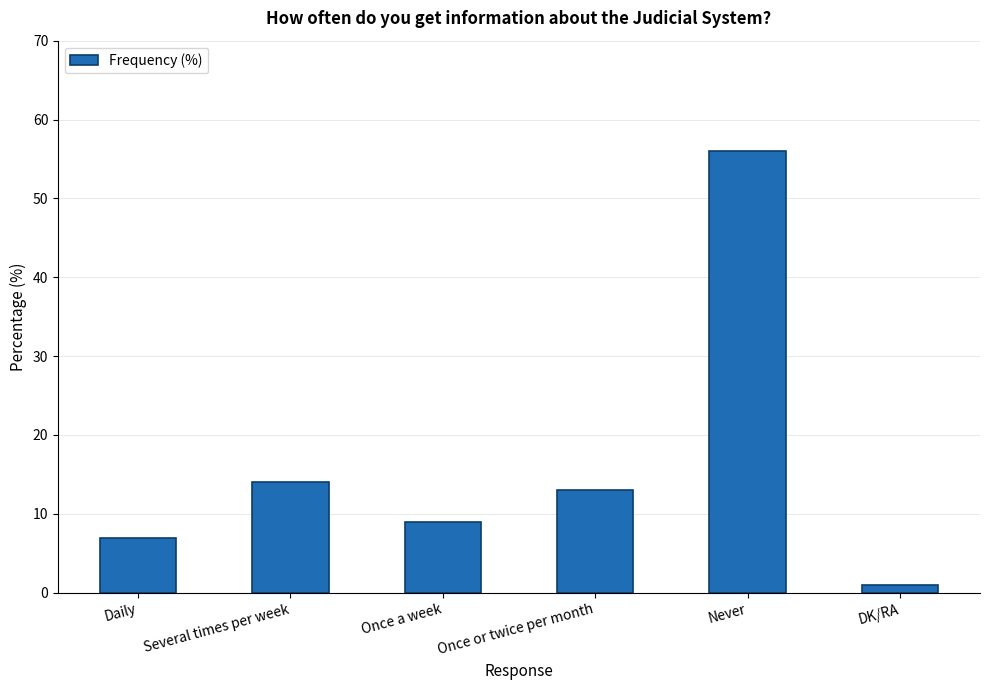

List the labels in order of value, largest first.

Never, Several times per week, Once or twice per month, Once a week, Daily, DK/RA